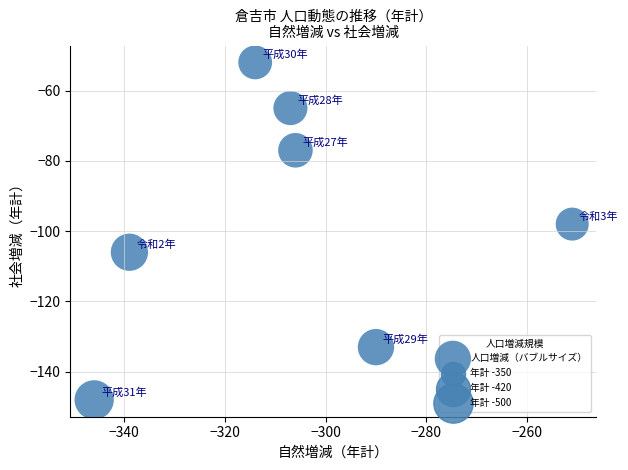

What is the range of Y values (max minus min)?

96